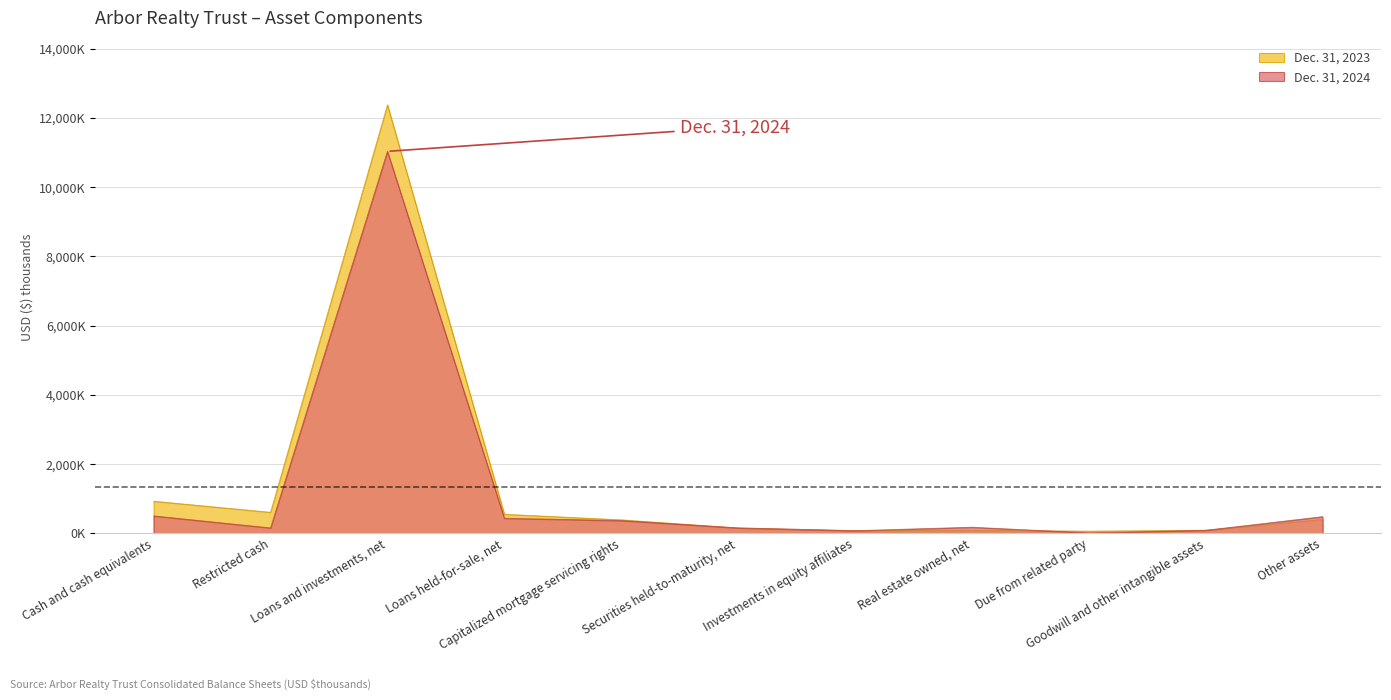

Which series has the widest spread of values?

Dec. 31, 2023